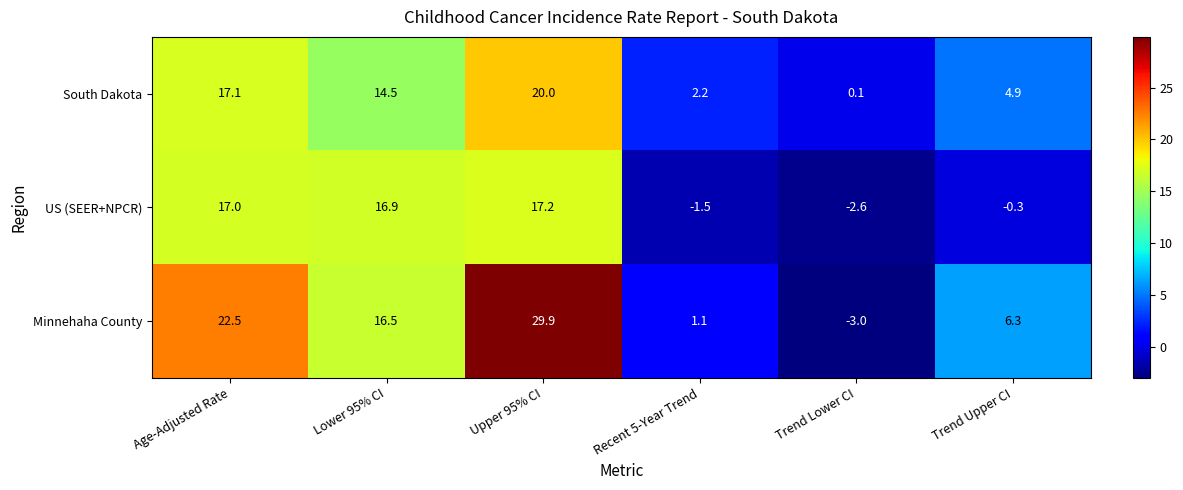

What is the difference between the second highest and second lowest values in the South Dakota series?

14.9